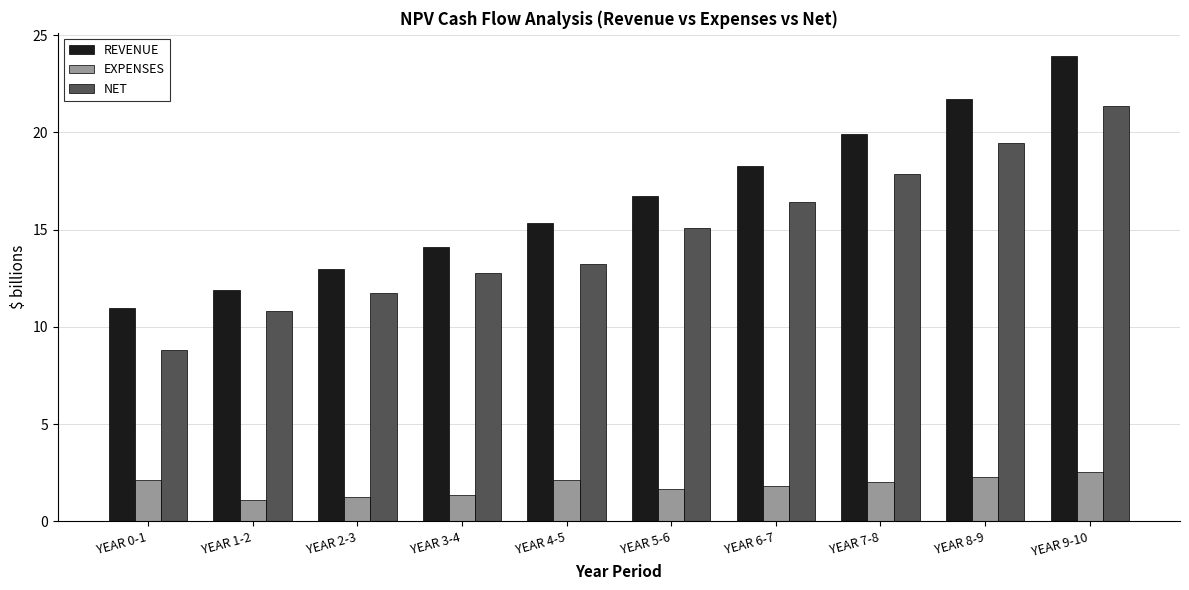

How many bars are there in total?

30